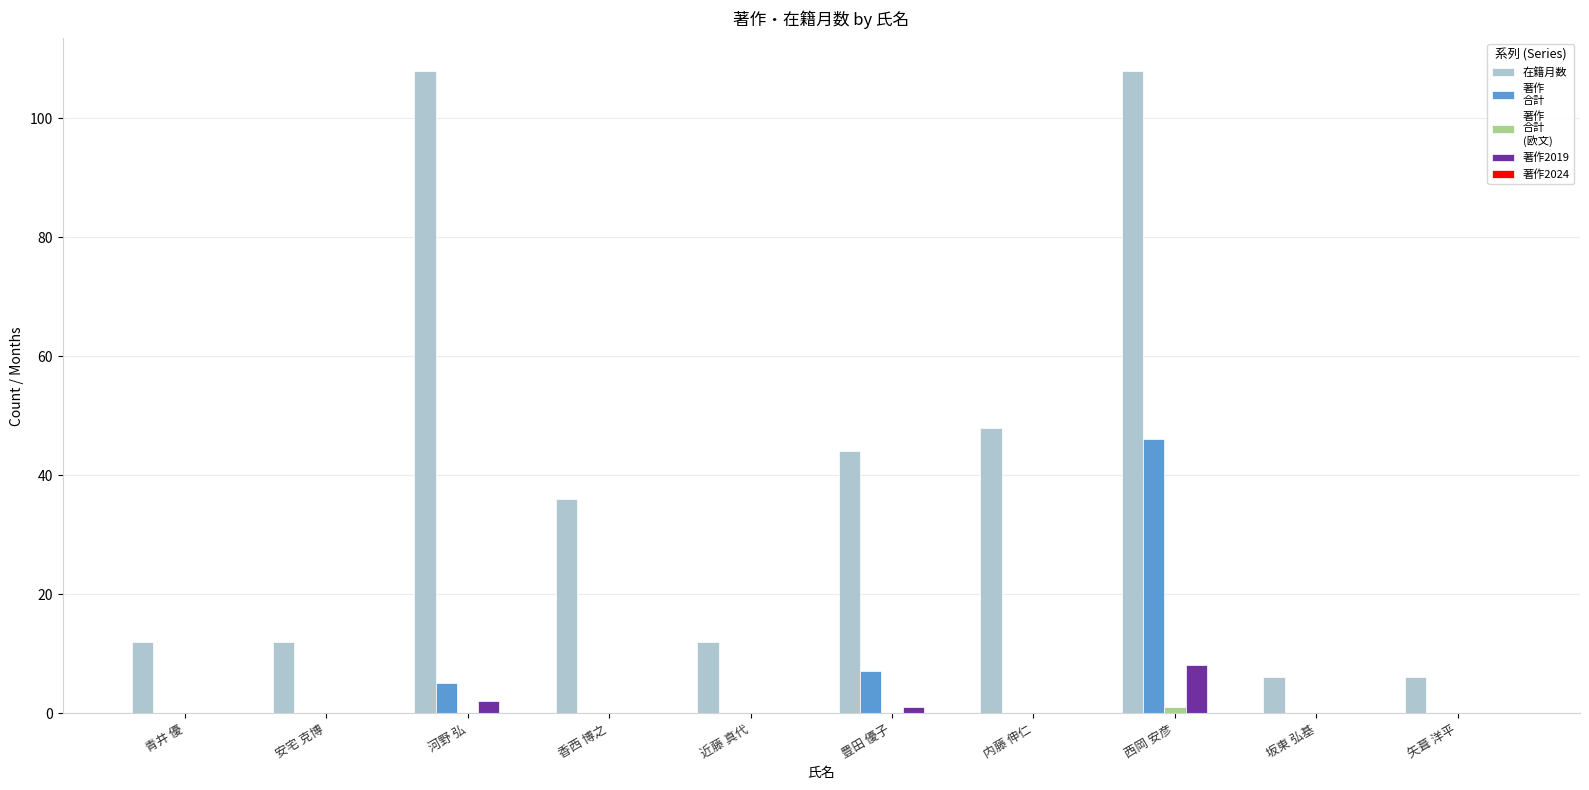

At which category is the sum across all series the highest?

西岡 安彦